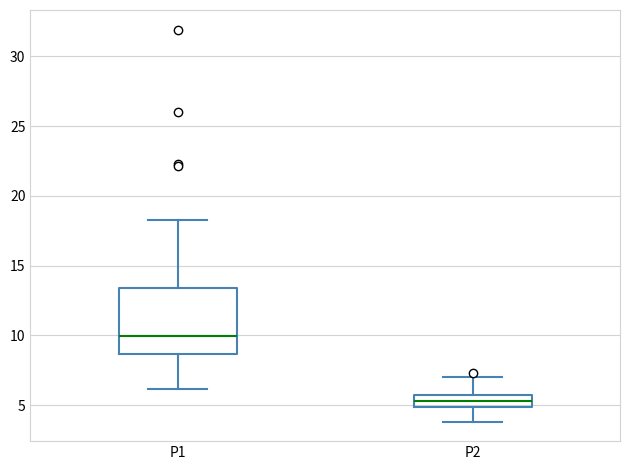

Comparing the boxes themselves (not the whiskers), which one is the tallest?

P1